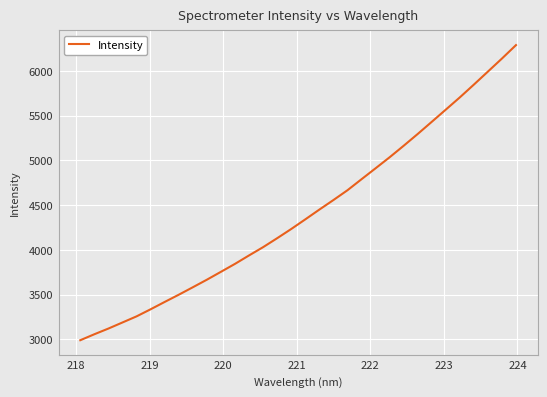

What is the difference between the maximum and minimum values?

3296.3